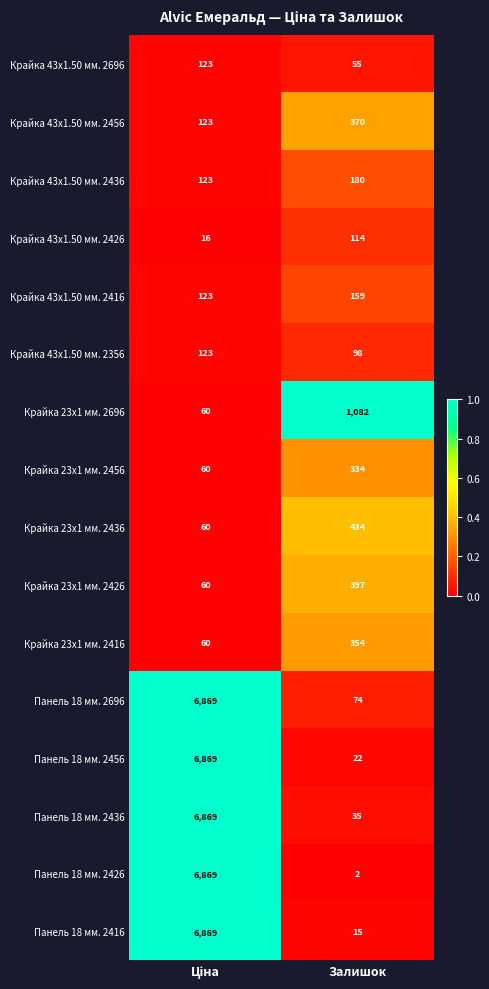

What is the total value across all series at Залишок?

3725